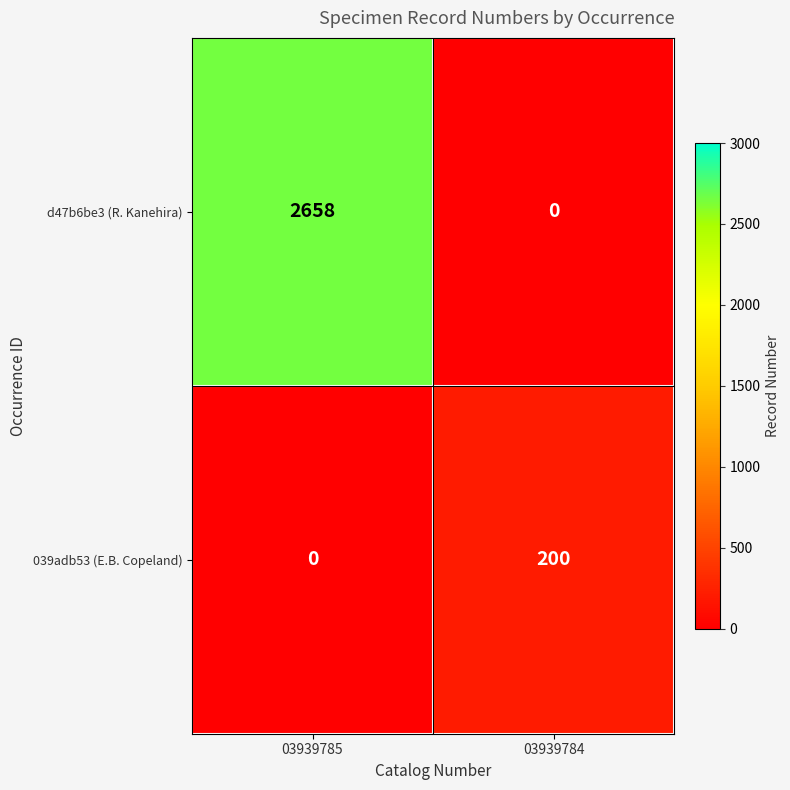

How many distinct data groups are displayed?

2